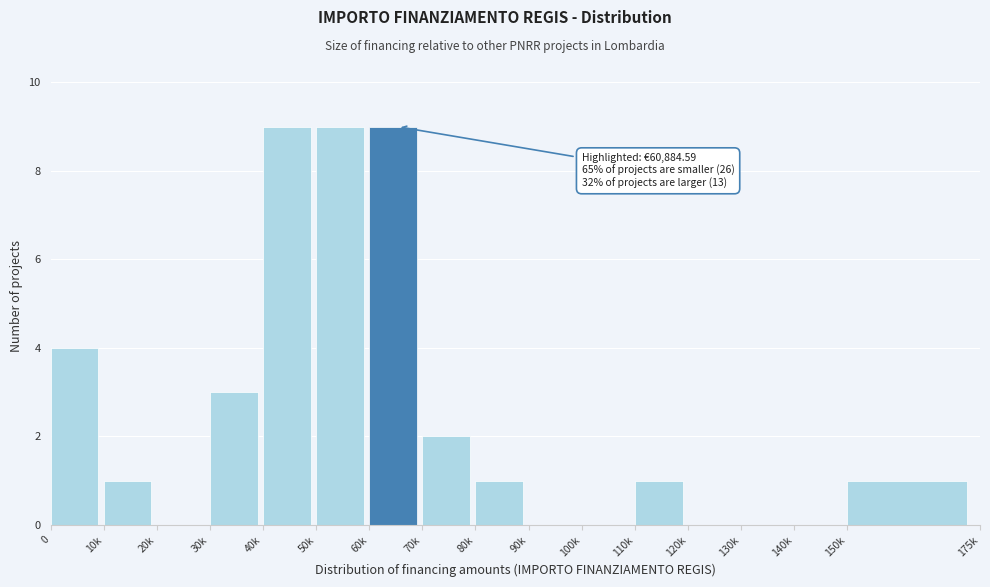

Reading right to left, extract all data points from this chart.

150k=1	140k=0	130k=0	120k=0	110k=1	100k=0	90k=0	80k=1	70k=2	60k=9	50k=9	40k=9	30k=3	20k=0	10k=1	0=4